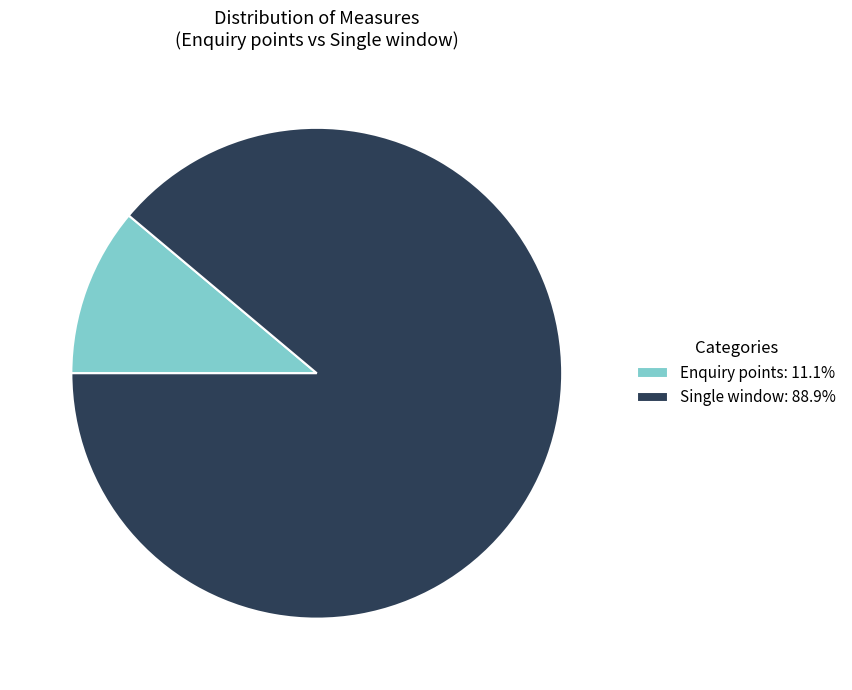

Is the sum of Enquiry points: 11.1% and Single window: 88.9% greater than half?

Yes